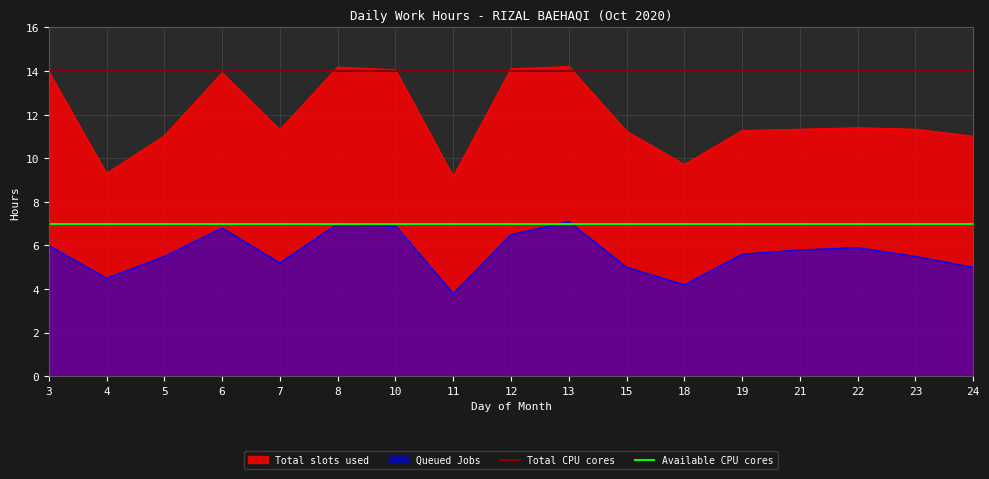

The value of Available CPU cores at 3 is 7. True or false?

True